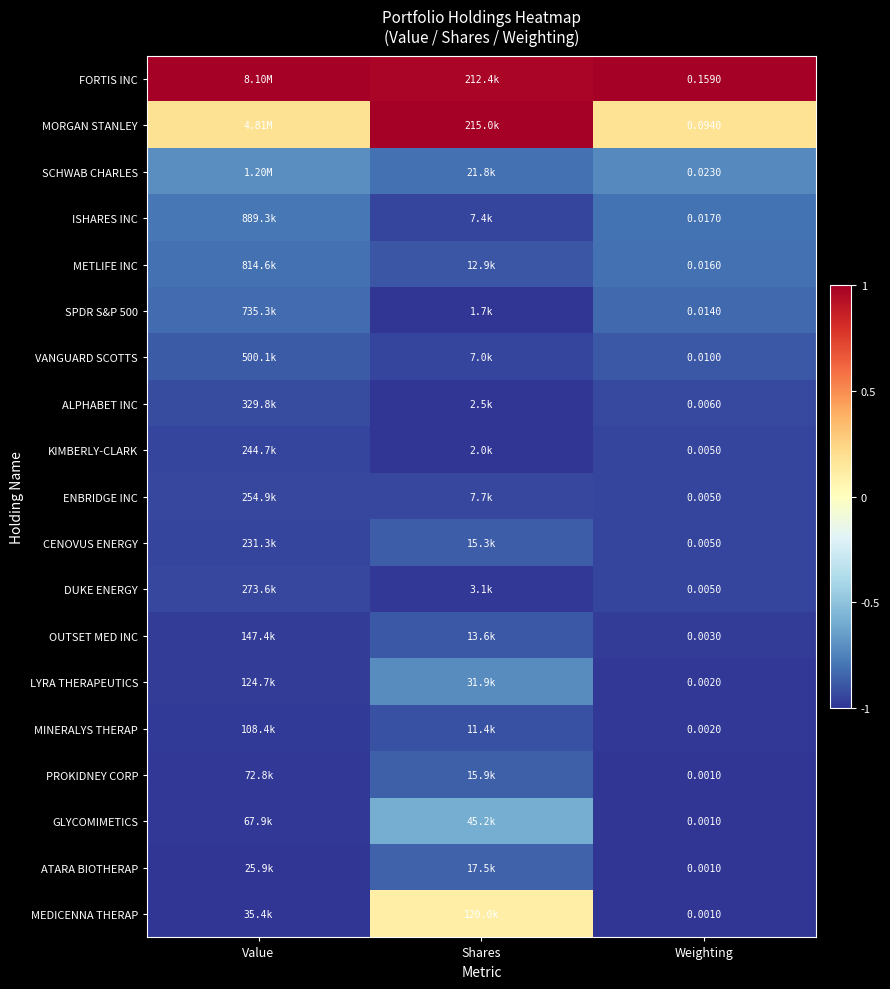

The GLYCOMIMETICS series shows -1.5 at Value. True or false?

False